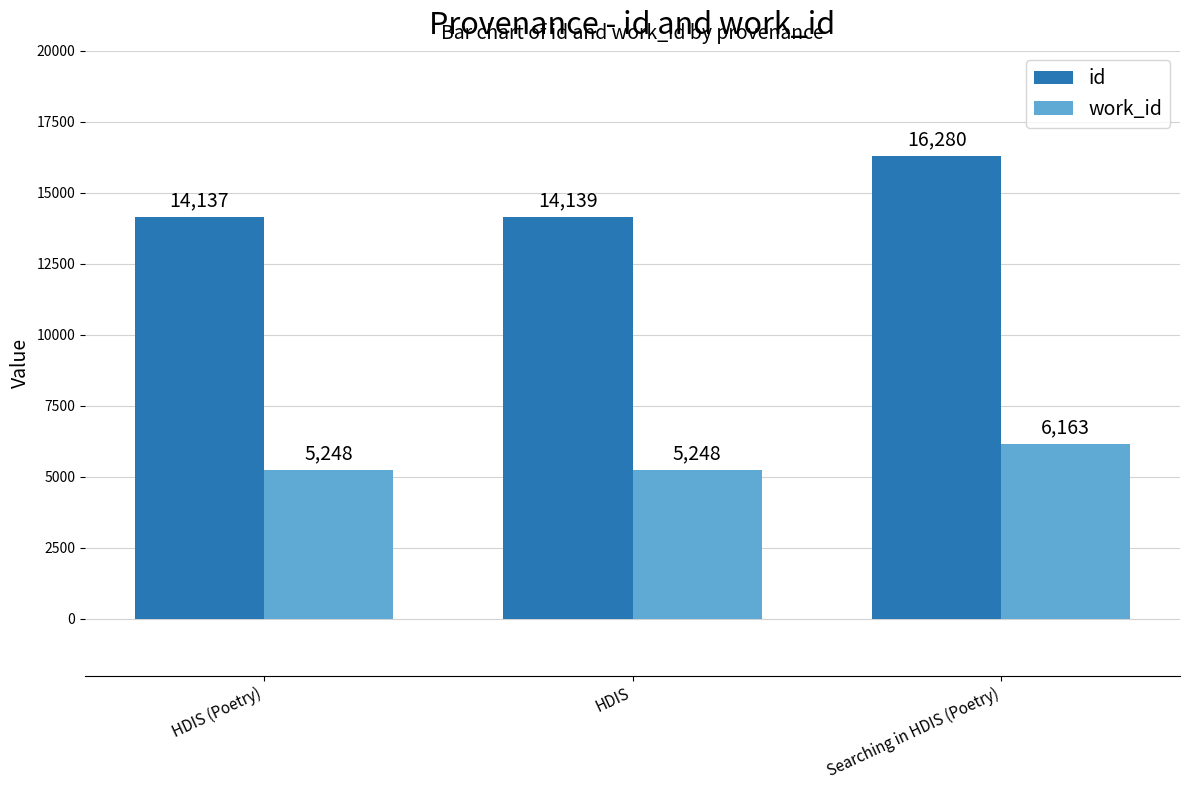

What is the greatest value displayed?

16280